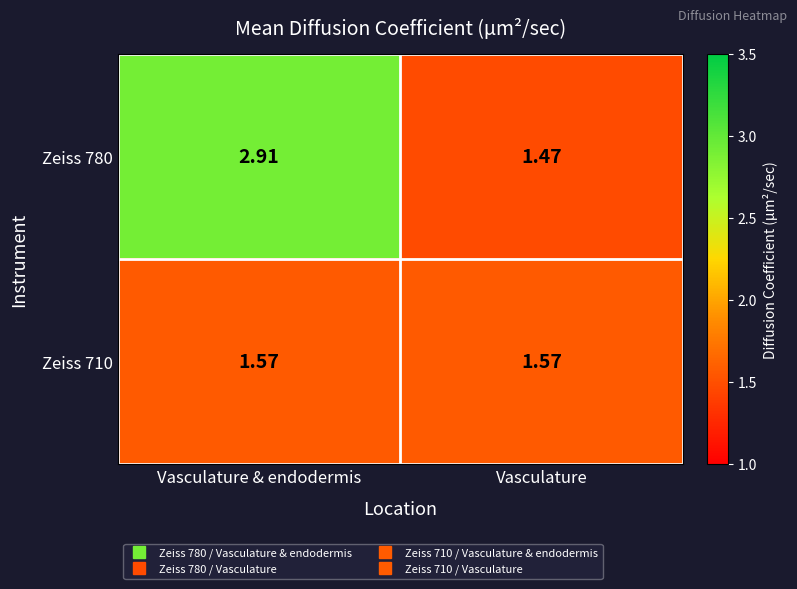

Which label corresponds to the largest value in the chart?

Vasculature & endodermis